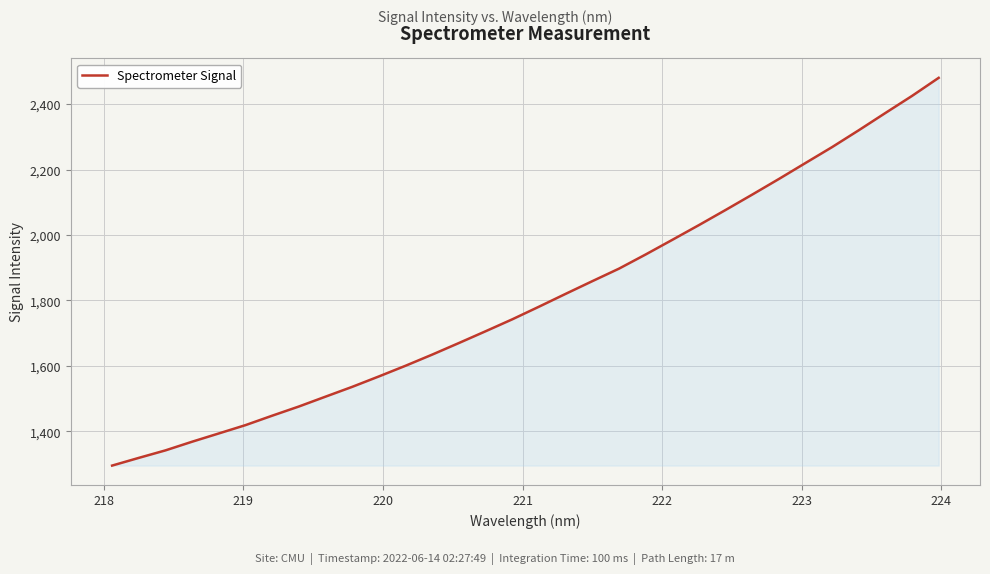

What is the difference between the maximum and minimum values?

1184.6